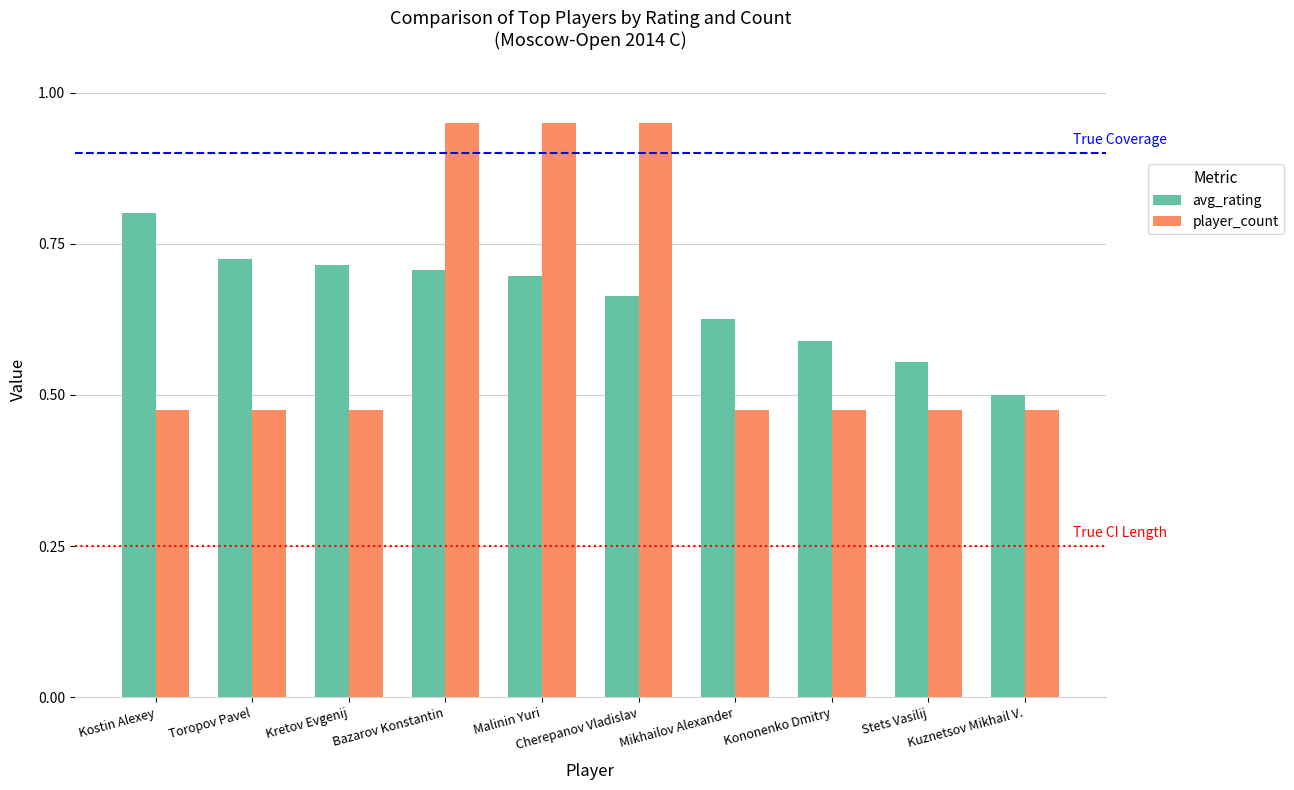

Rank the series by their average value, from highest to lowest.

avg_rating, player_count